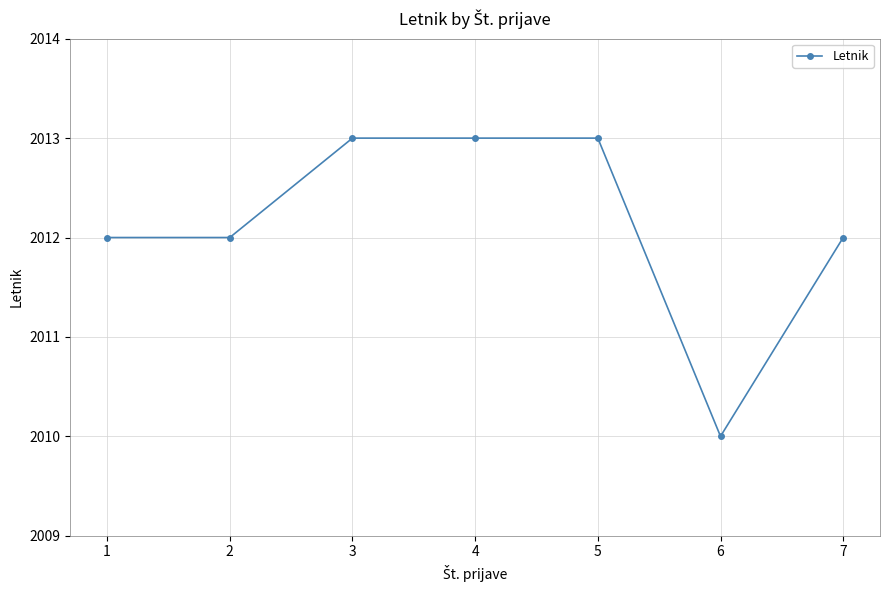

What is the difference between the maximum and second lowest values?

1